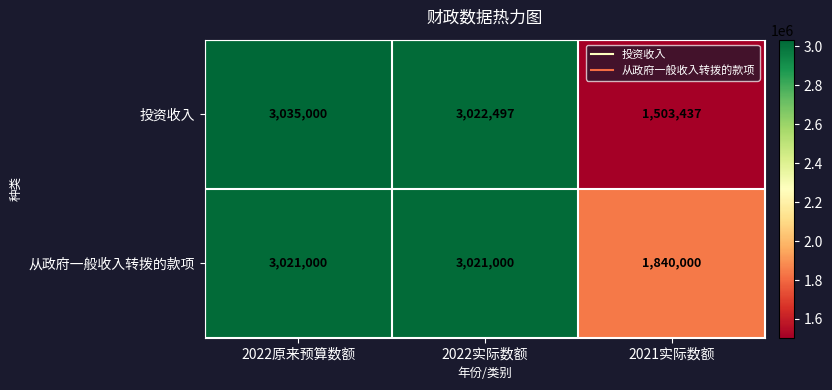

What is the sum of all 投资收入 values?

7560934